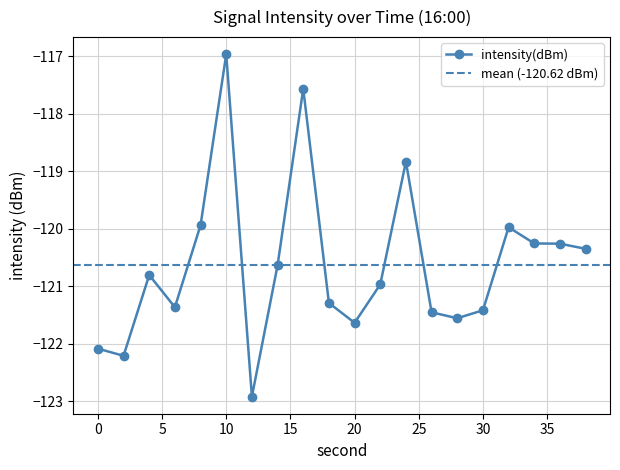

How many values are below -120?

15